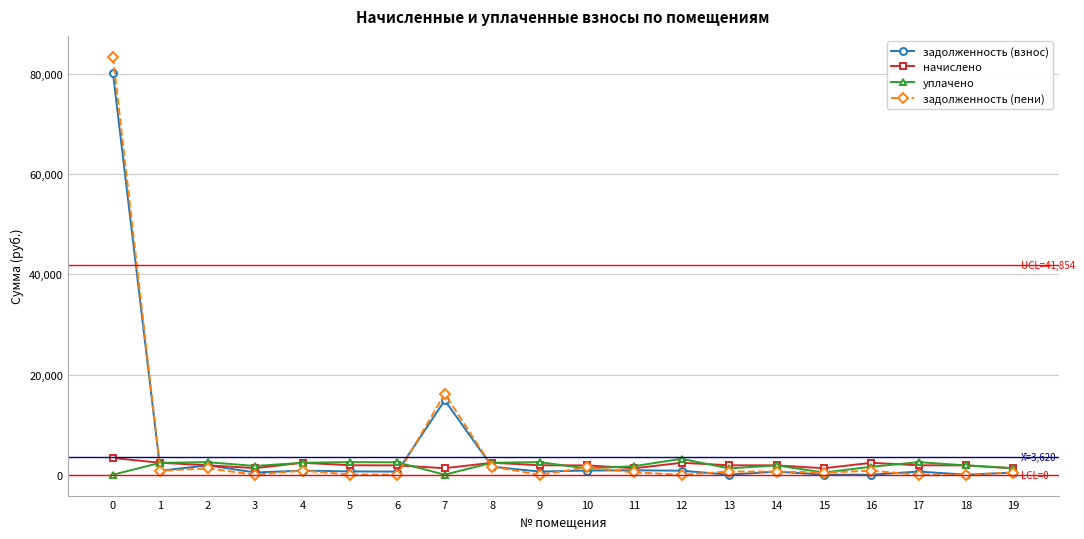

True or false: уплачено and задолженность (пени) cross at least once.

True